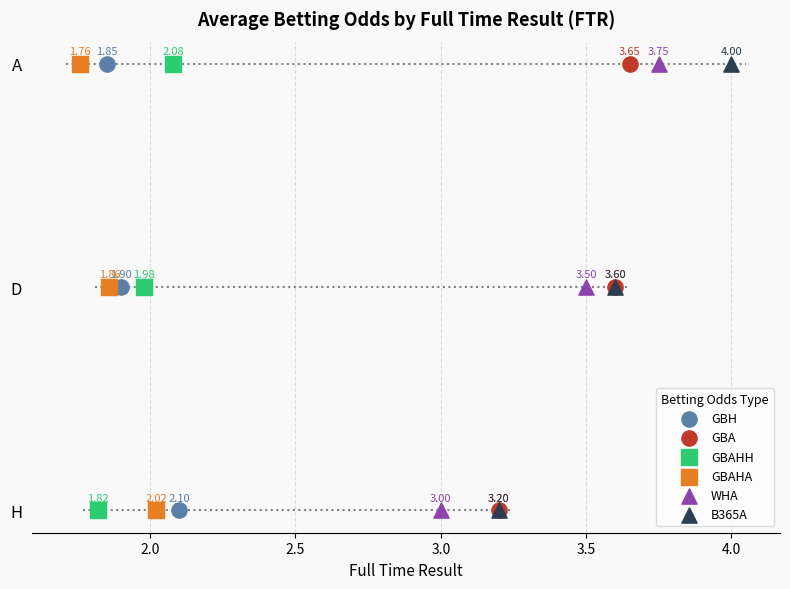

What are all the series names shown in the legend?

GBH, GBA, GBAHH, GBAHA, WHA, B365A